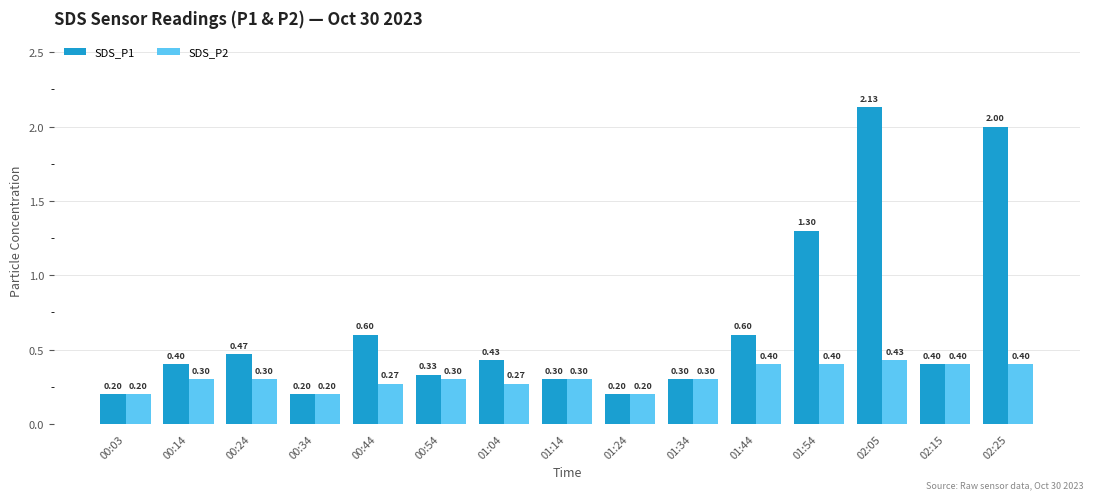

How many SDS_P1 values are between 0 and 1?

12